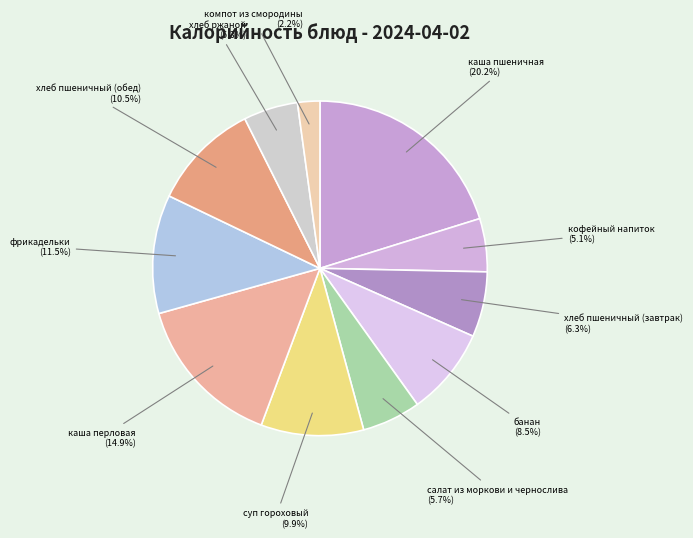

How many slices are in this pie chart?

11